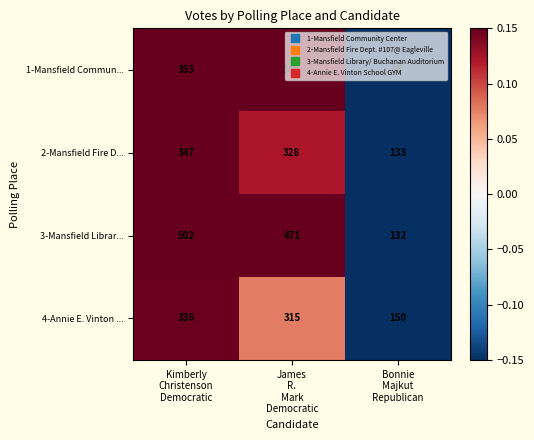

Rank the series by their maximum value, from lowest to highest.

4-Annie E. Vinton ..., 2-Mansfield Fire D..., 1-Mansfield Commun..., 3-Mansfield Librar...